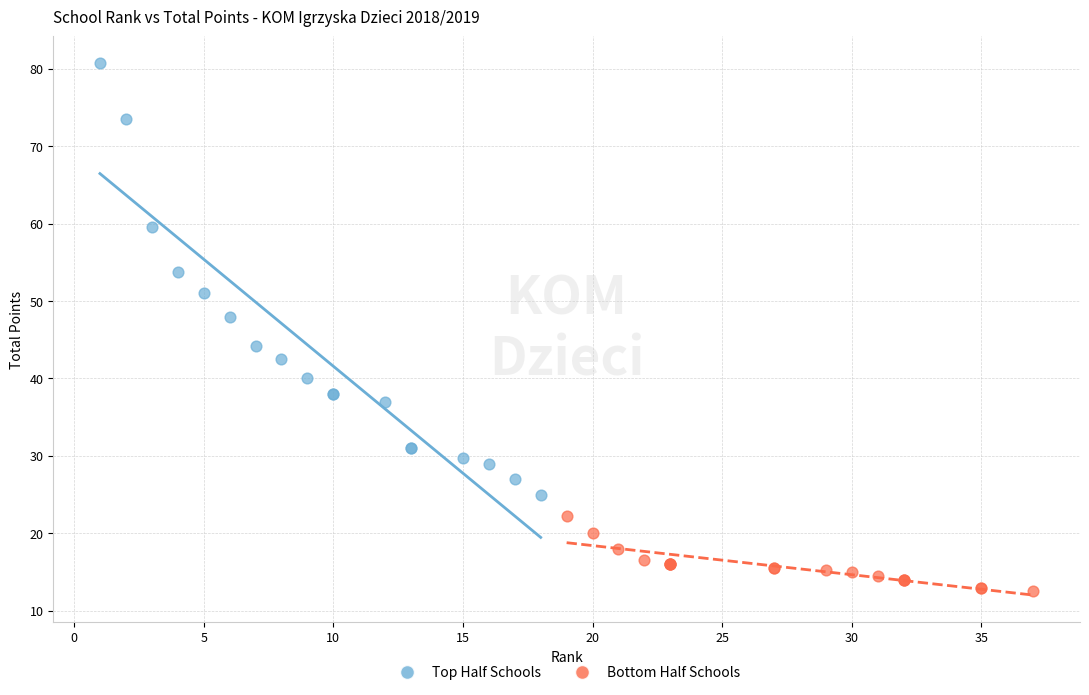

Which series contains the lowest Y value?

Bottom Half Schools